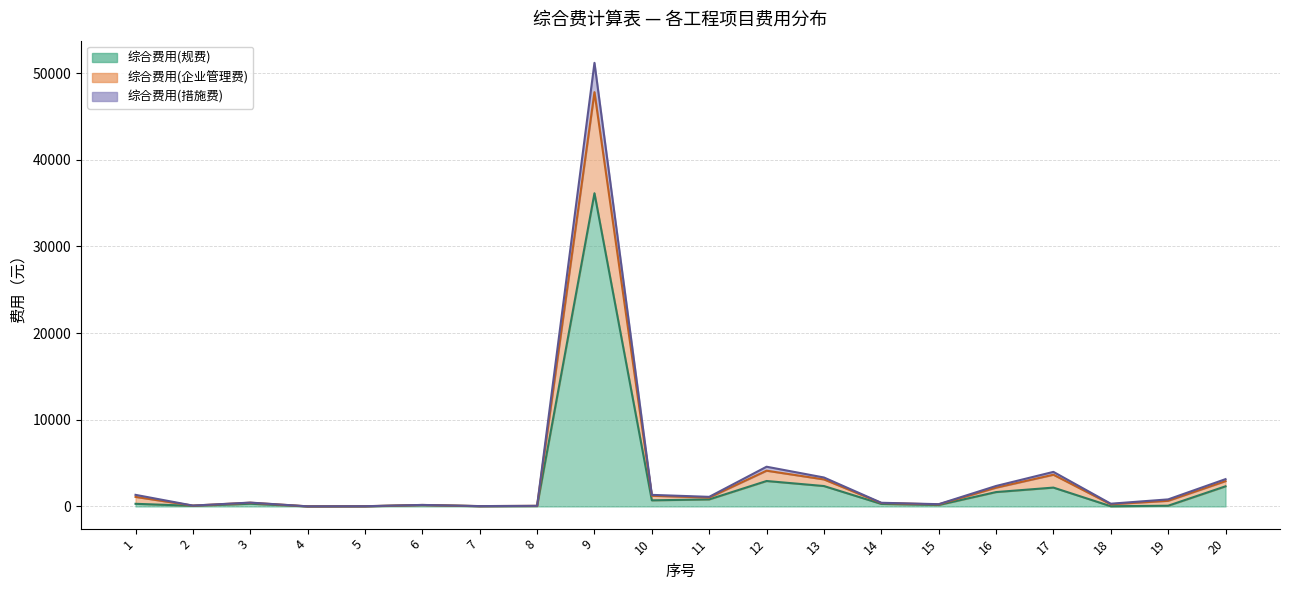

True or false: 综合费用(企业管理费) and 综合费用(规费) cross at least once.

False